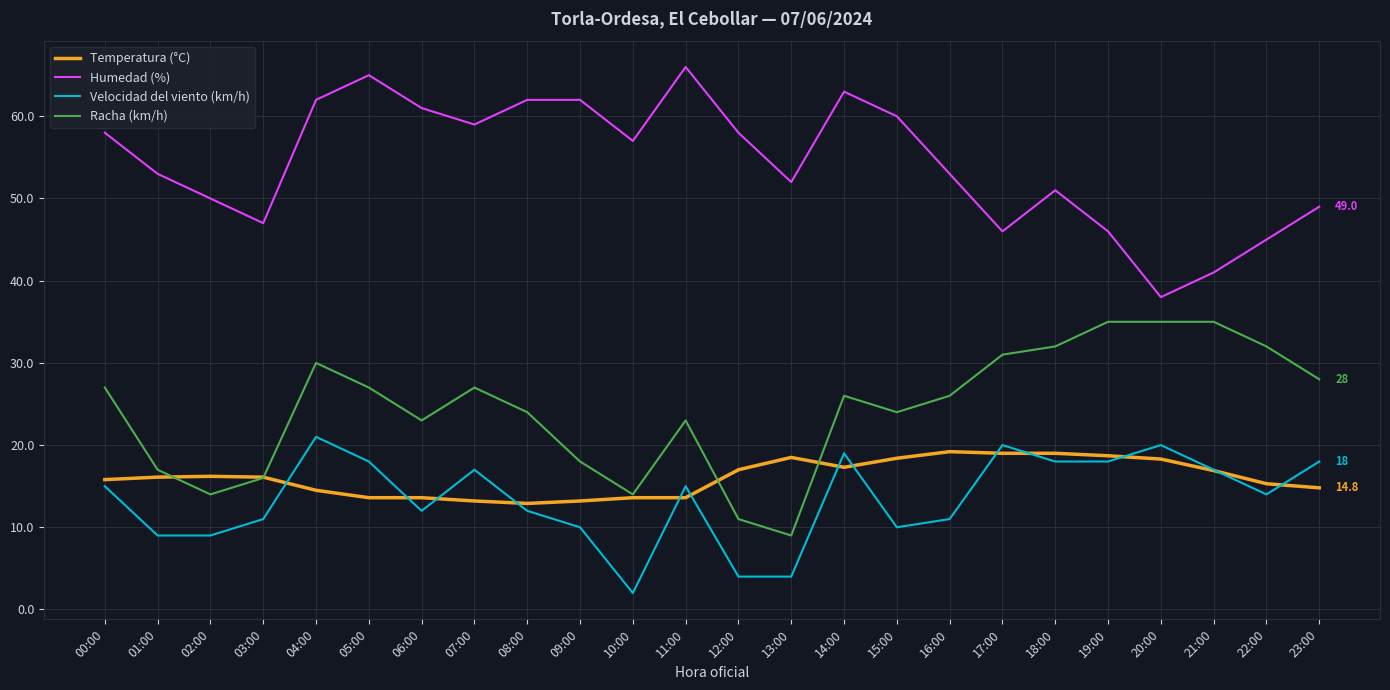

What are all the series names shown in the legend?

Temperatura (°C), Humedad (%), Velocidad del viento (km/h), Racha (km/h)